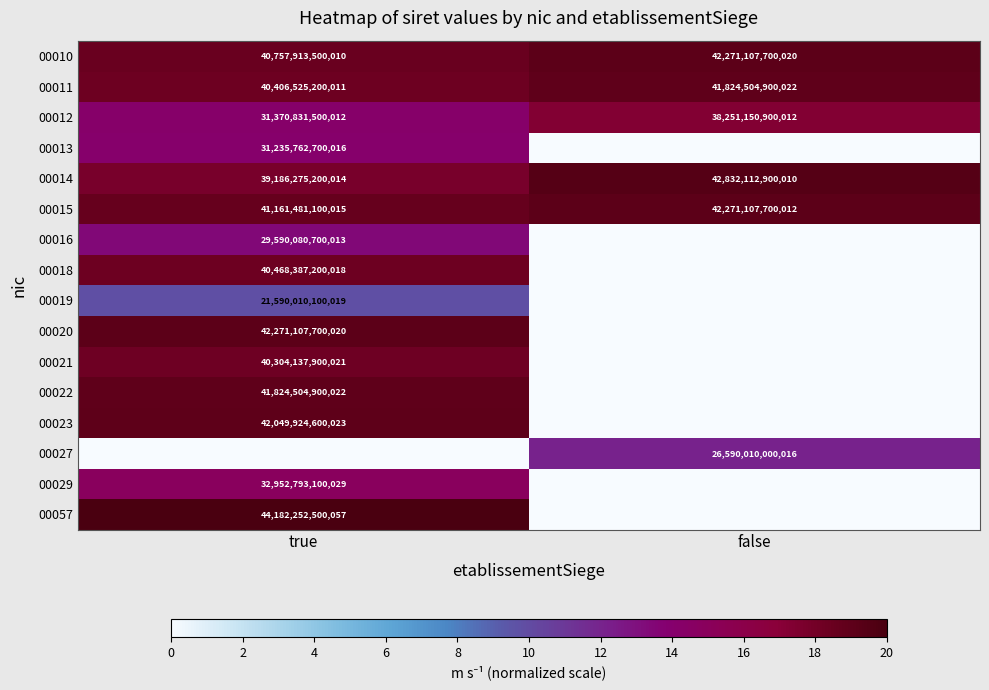

At which category is the sum across all series the highest?

true